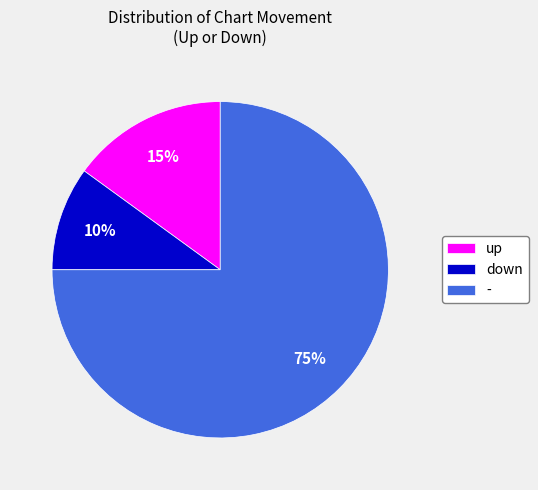

To the nearest percent, what is the difference between the up and - slice percentages?

60%